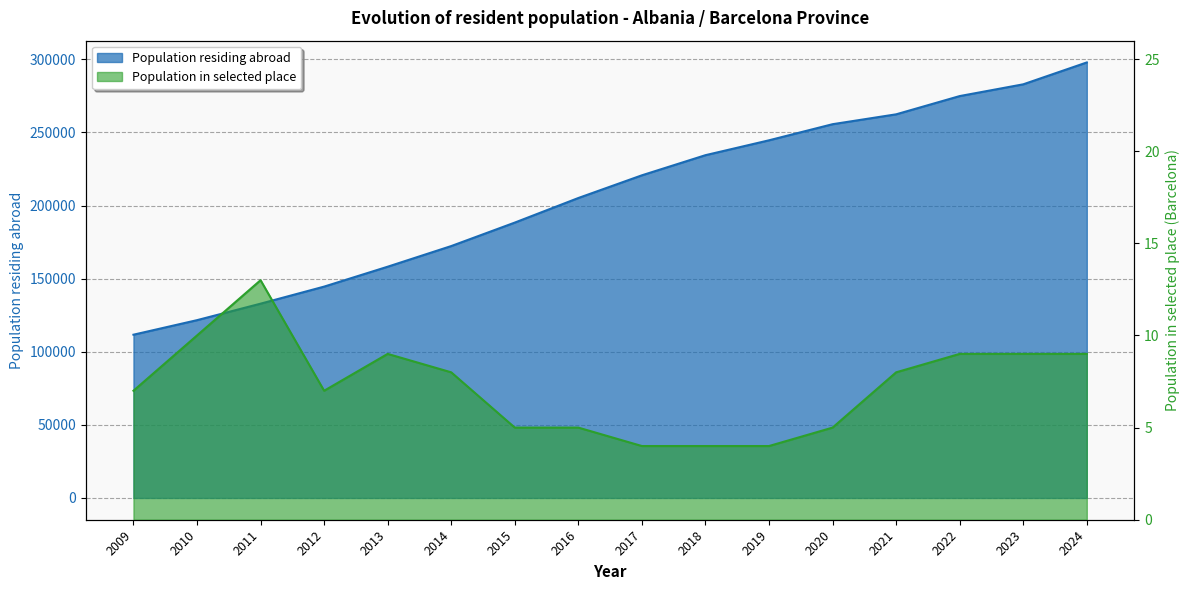

How many interior local peaks does the Population residing in selected place series have?

2